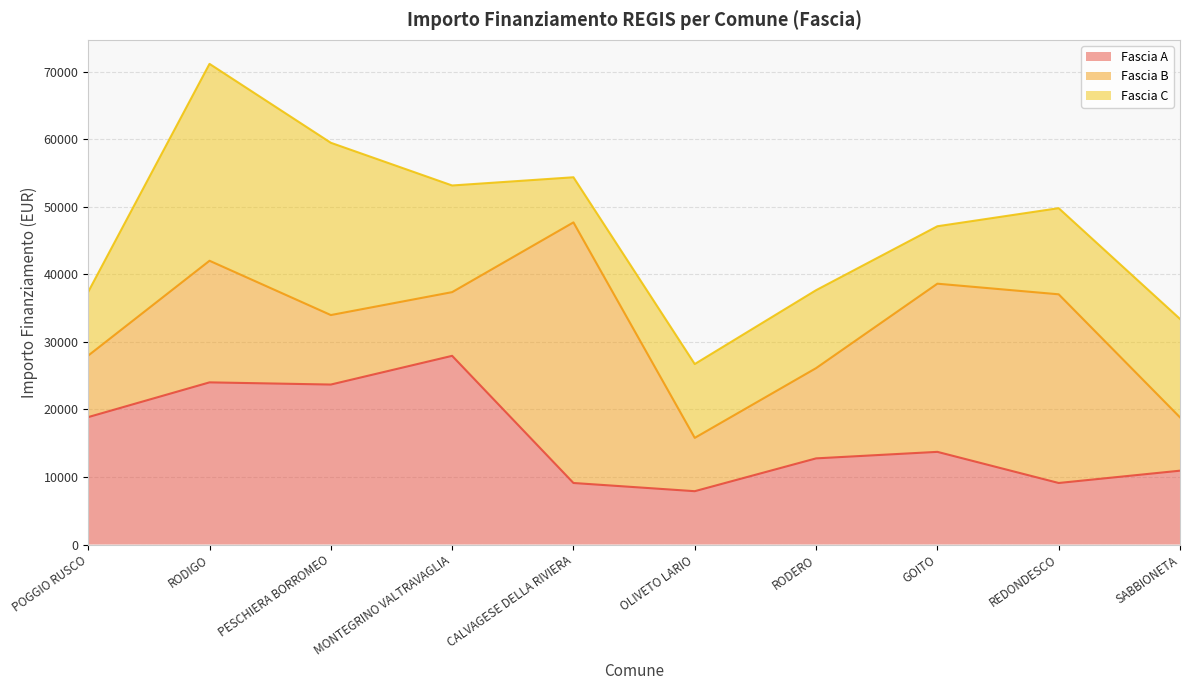

Rank the series at MONTEGRINO VALTRAVAGLIA from highest to lowest value.

Fascia A, Fascia C, Fascia B